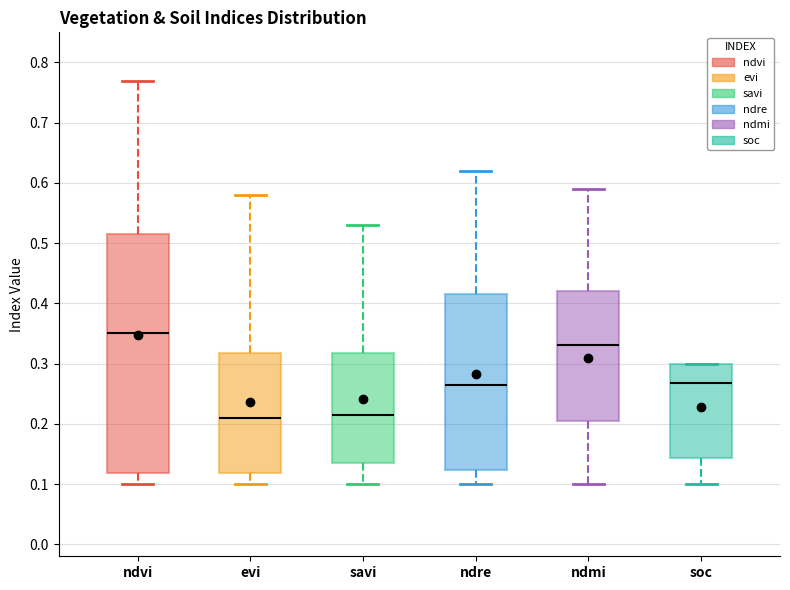

Which box's median line is the highest?

ndvi